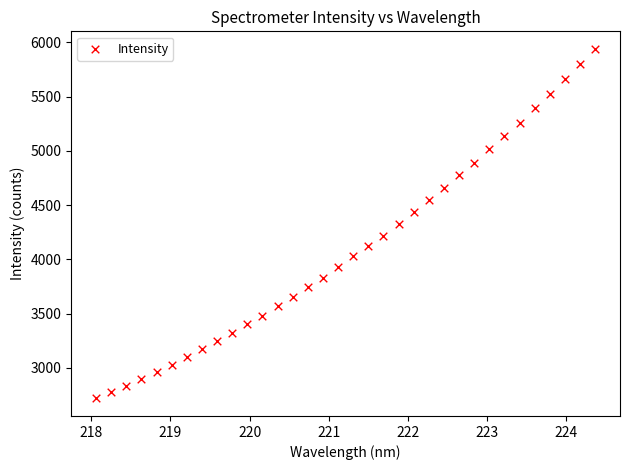

What is the range of X values (max minus min)?

6.3